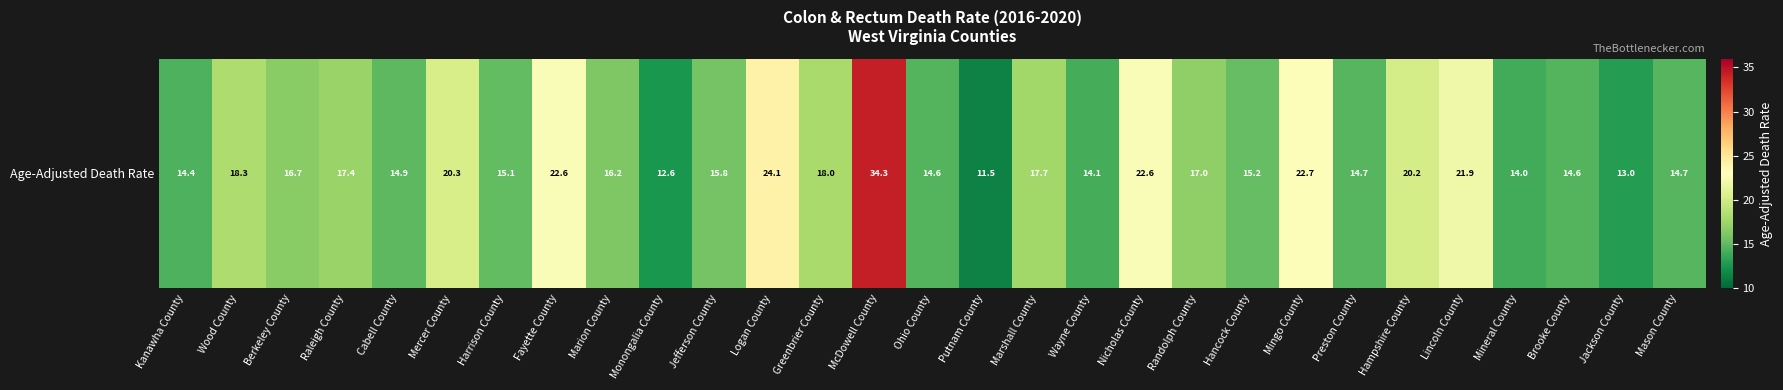

Reading left to right, list all the values displayed in this chart.

14.4	18.3	16.7	17.4	14.9	20.3	15.1	22.6	16.2	12.6	15.8	24.1	18.0	34.3	14.6	11.5	17.7	14.1	22.6	17.0	15.2	22.7	14.7	20.2	21.9	14.0	14.6	13.0	14.7